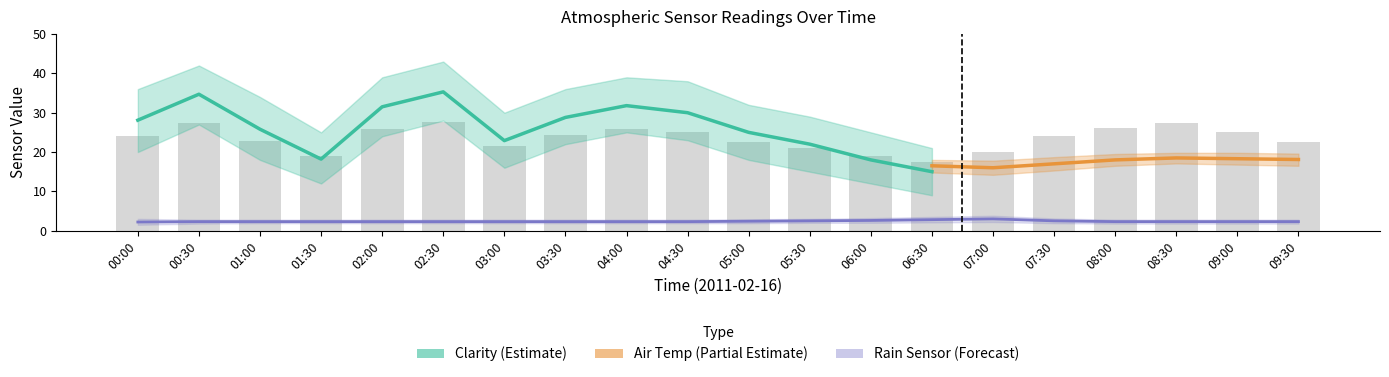

Which series has the largest total across all categories?

Clarity